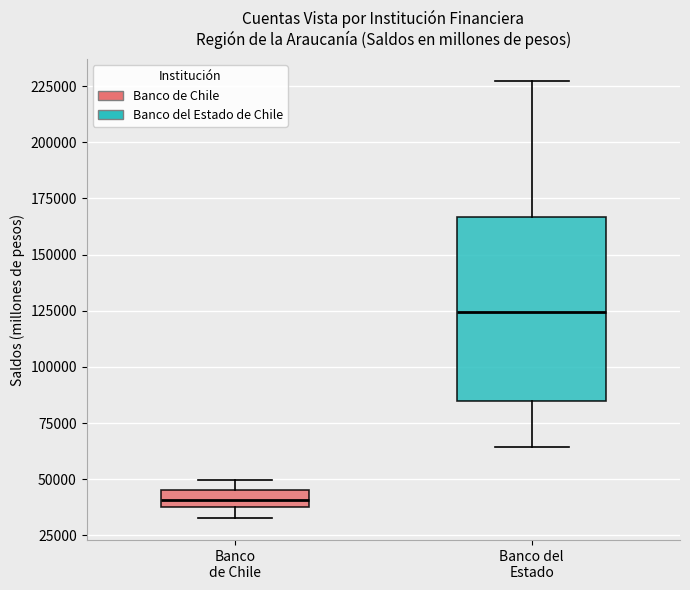

Where is the lower edge of the box for Banco de Chile on the y-axis? The values are not printed on the chart, so give them approximately, as read against the axis.

40000